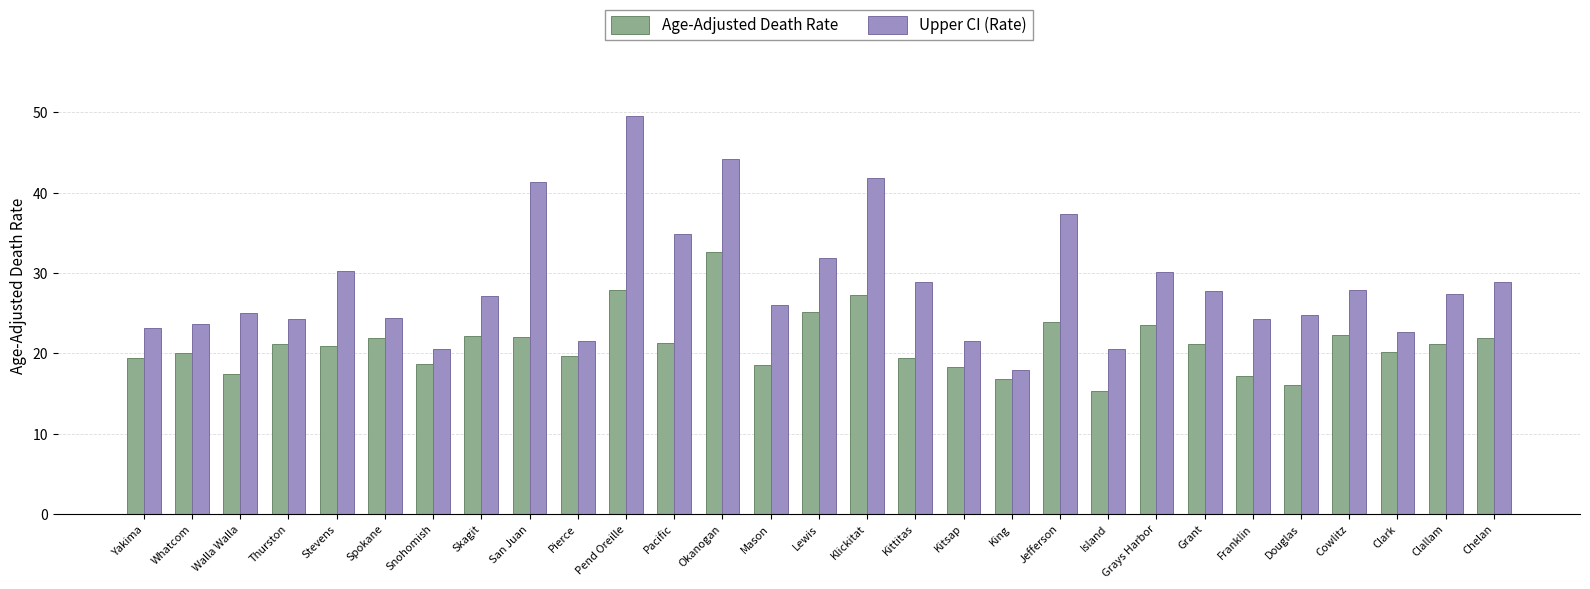

Is the value of Upper CI (Rate) at Franklin greater than the value of Age-Adjusted Death Rate at Pacific?

Yes